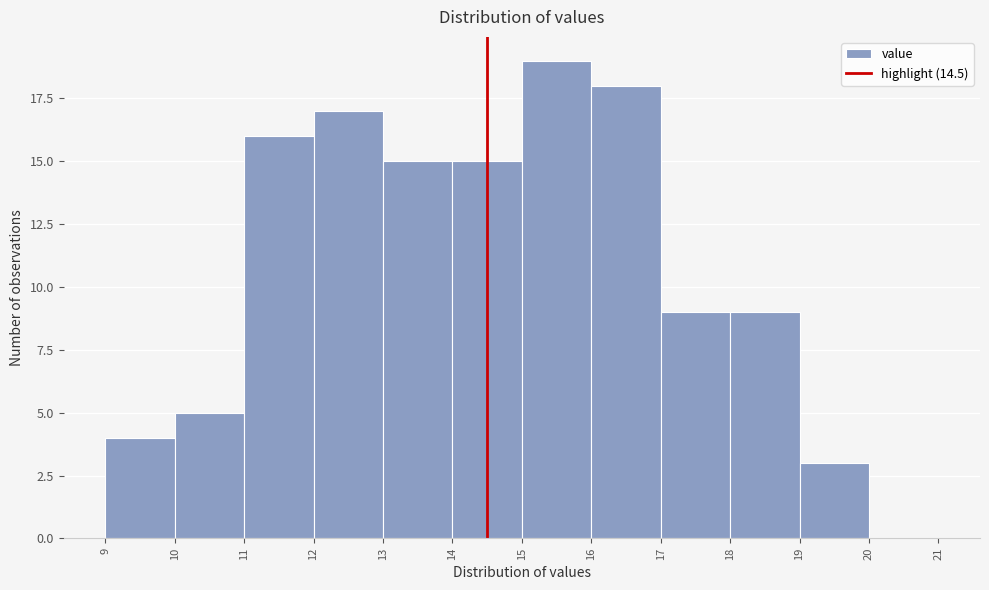

What is the height of the bar covering 12 to 13 on the x-axis? The values are not printed on the chart, so give them approximately, as read against the axis.

17